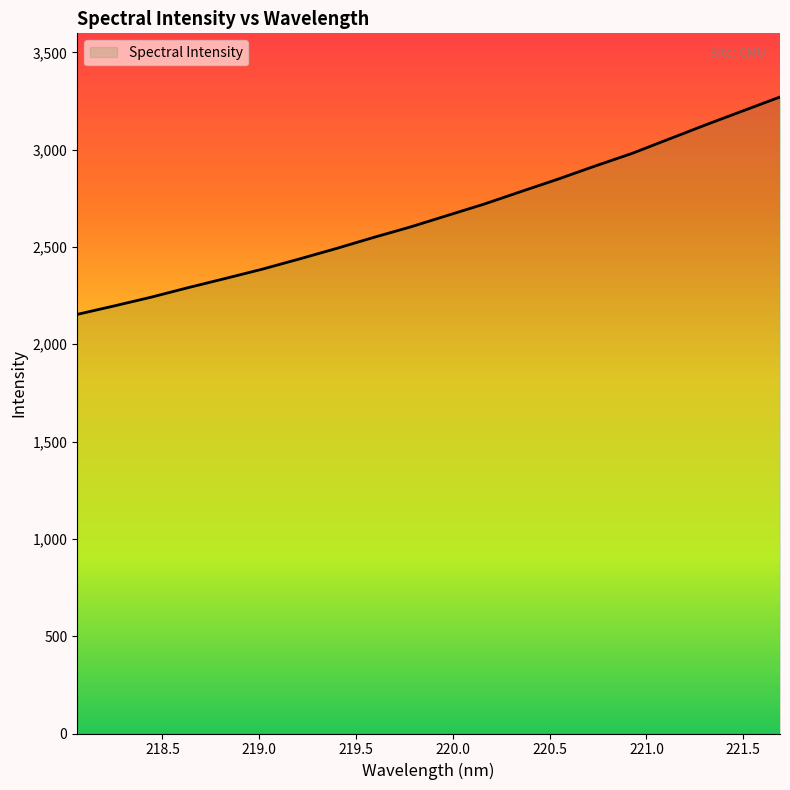

Is it true that the value at 219.3979 is 3672.3?

False